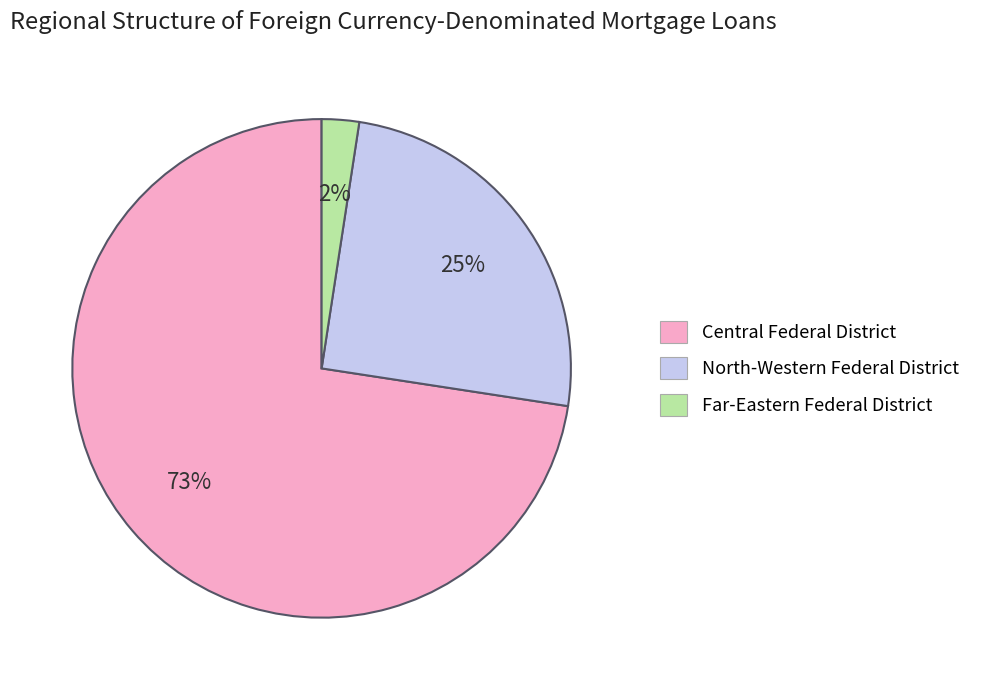

What is the largest slice in the pie chart?

Central Federal District